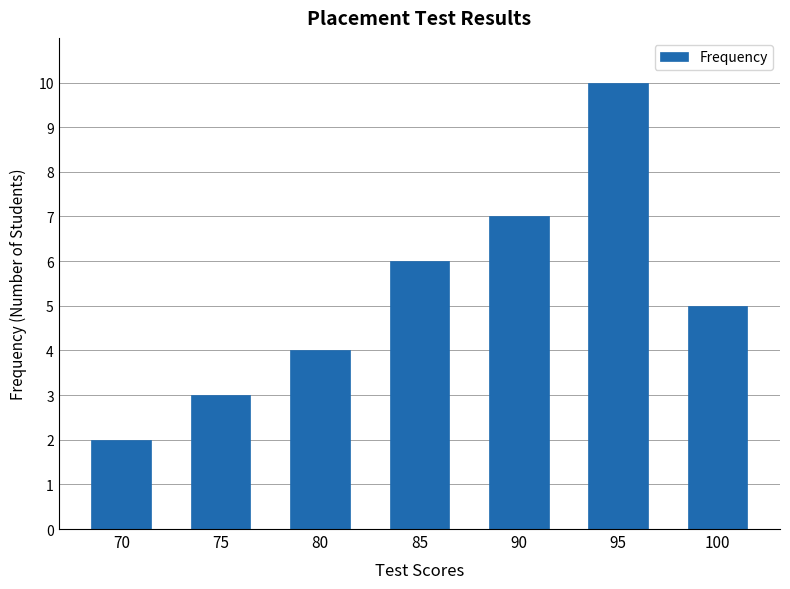

Reading left to right, transcribe all the data shown in this chart.

2	3	4	6	7	10	5